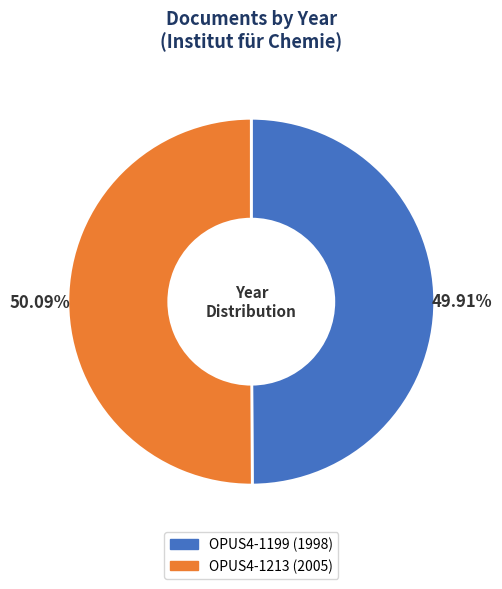

True or false: OPUS4-1213 accounts for 50% of the total.

True